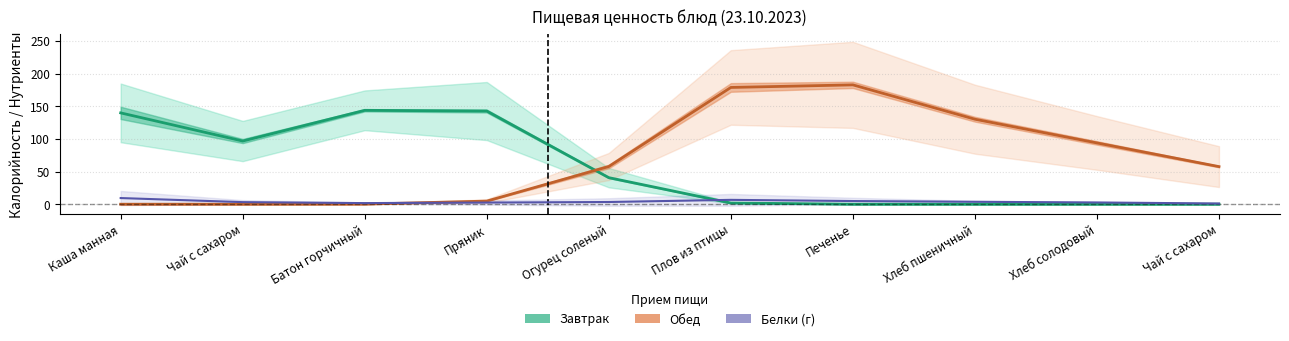

What is the sum of the Белки (г) values at Огурец соленый and Печенье?

8.2